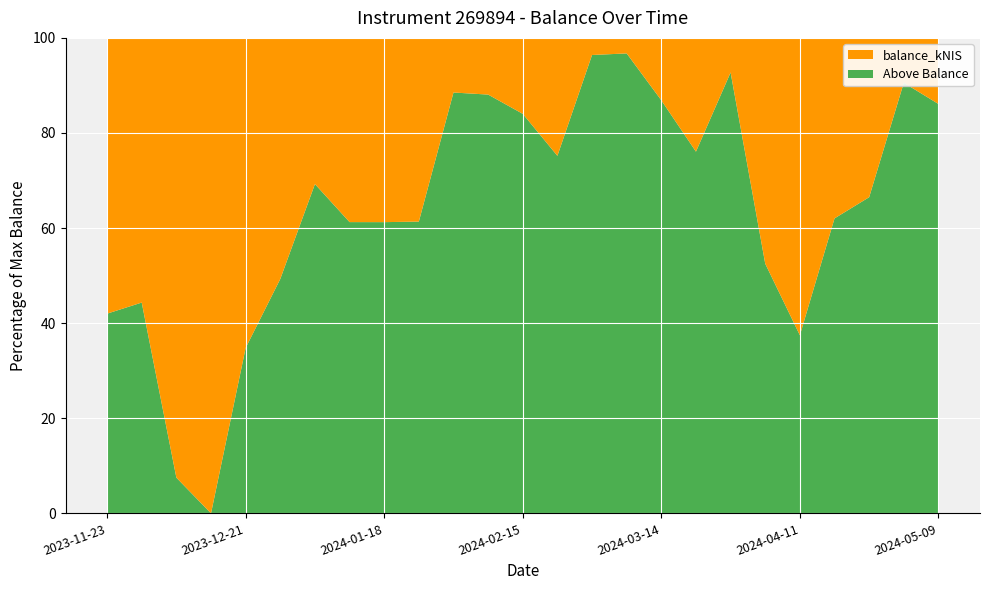

Reading left to right, list all the values displayed in this chart.

9315.2	8940.6	14855.3	16061.3	10472.7	8143.3	4938.1	6222.8	6223.9	6204.9	1845.3	1915.0	2565.4	3984.0	577.9	524.5	2108.4	3842.9	1167.8	7627.7	10044.1	6097.7	5381.3	1515.7	2232.2